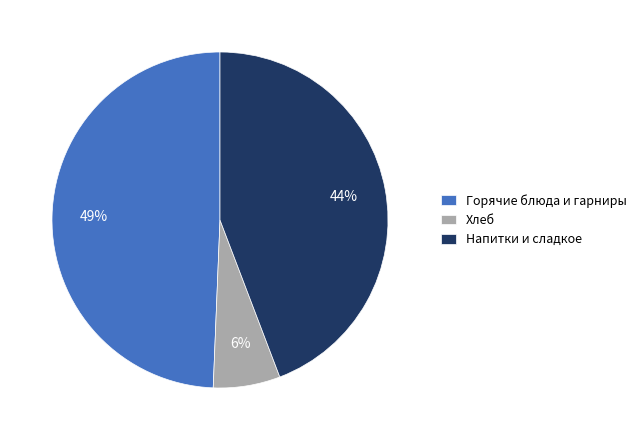

True or false: Горячие блюда и гарниры accounts for 49% of the total.

True